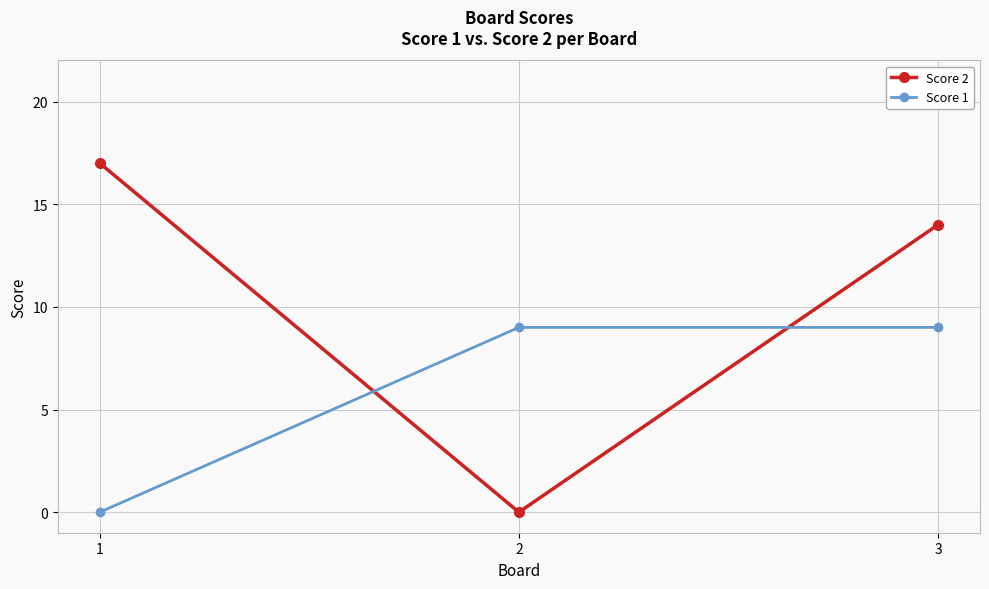

What is the difference between the maximum and second lowest values in the Score 2 series?

3